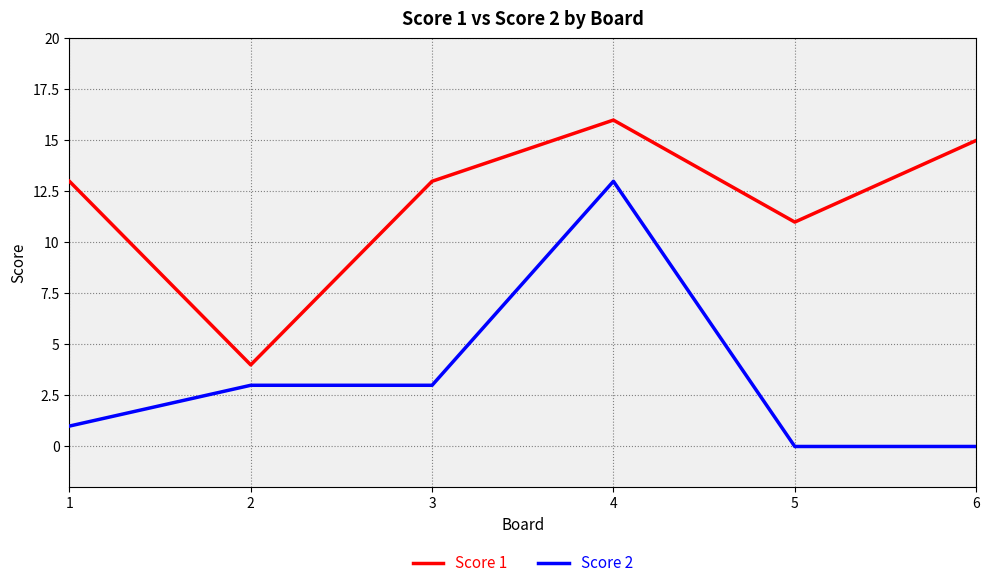

True or false: Score 1 and Score 2 cross at least once.

False